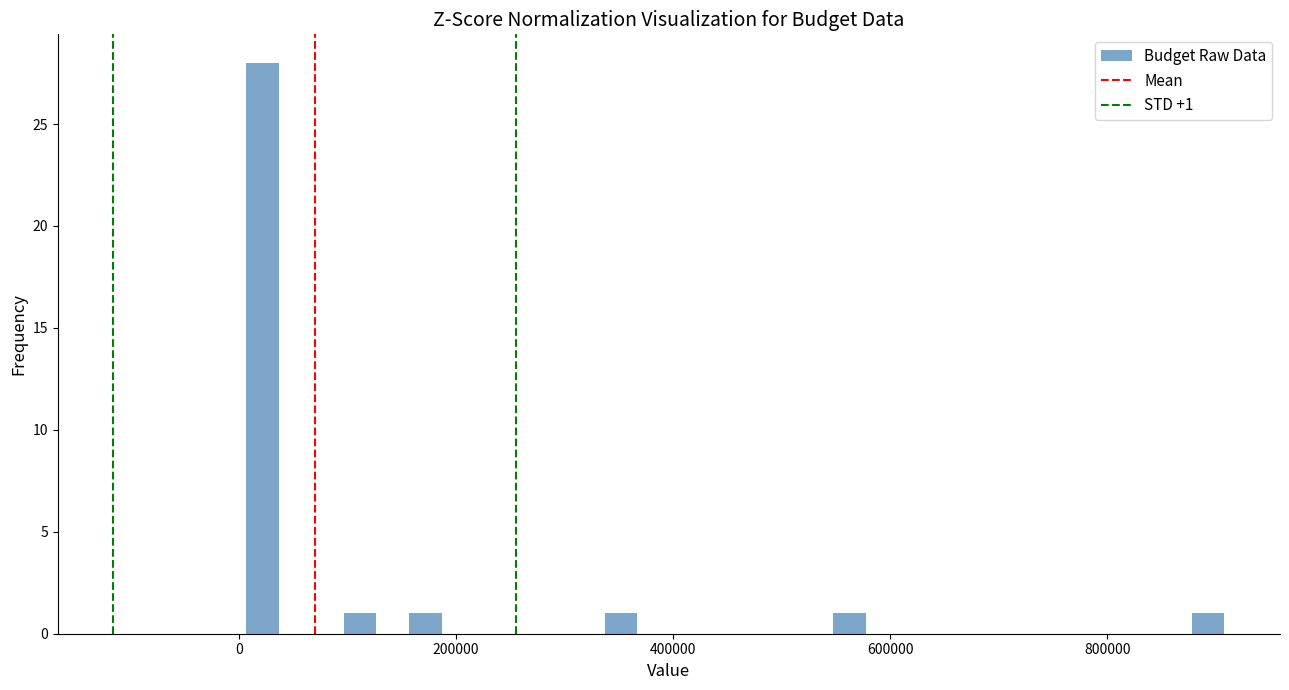

Read against the x-axis, roughly where is the centre of the tallest bar?

20000